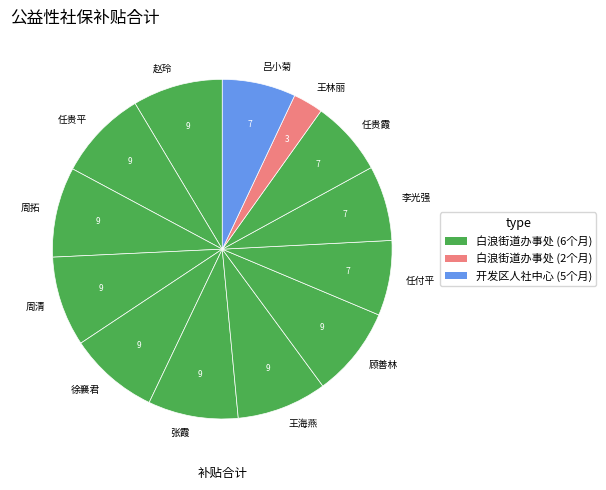

Approximately how many times larger is the value at 周拓 compared to 任贵平?

1.0